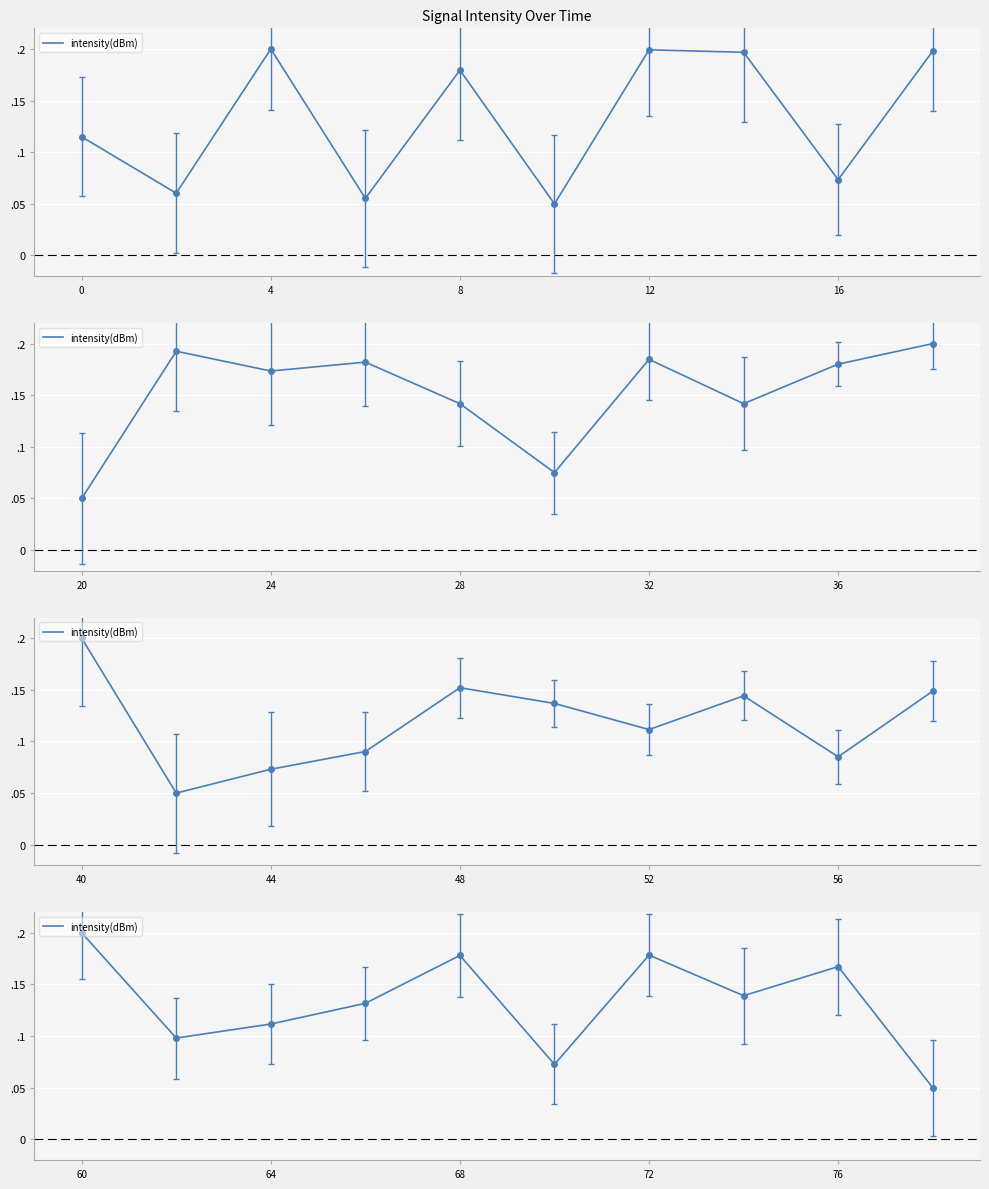

How many lines are shown in the chart?

1